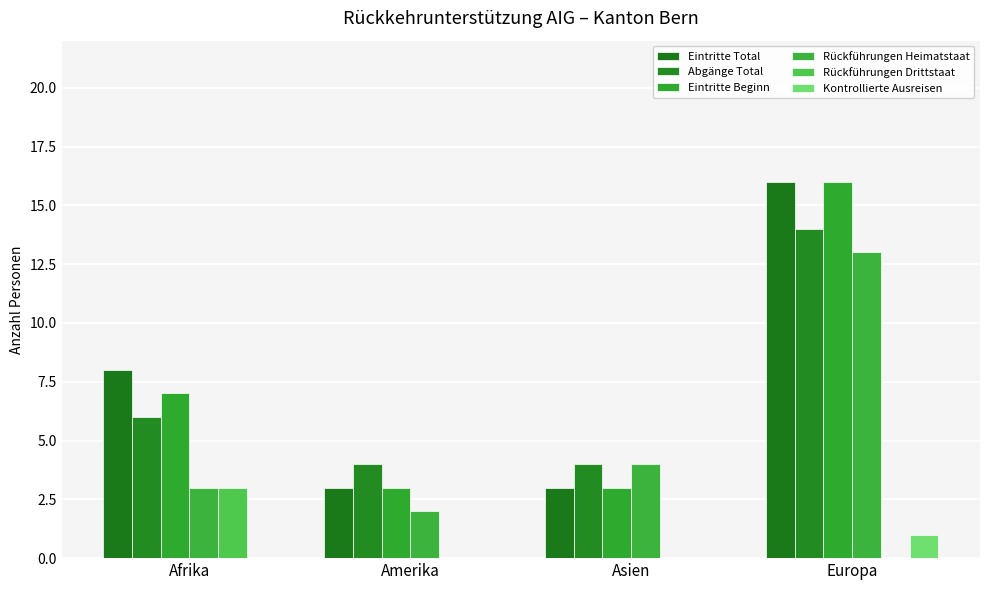

Reading right to left, what are all the values shown in this chart?

Eintritte Total: 16	3	3	8
Abgänge Total: 14	4	4	6
Eintritte Beginn: 16	3	3	7
Rückführungen Heimatstaat: 13	4	2	3
Rückführungen Drittstaat: 0	0	0	3
Kontrollierte Ausreisen: 1	0	0	0